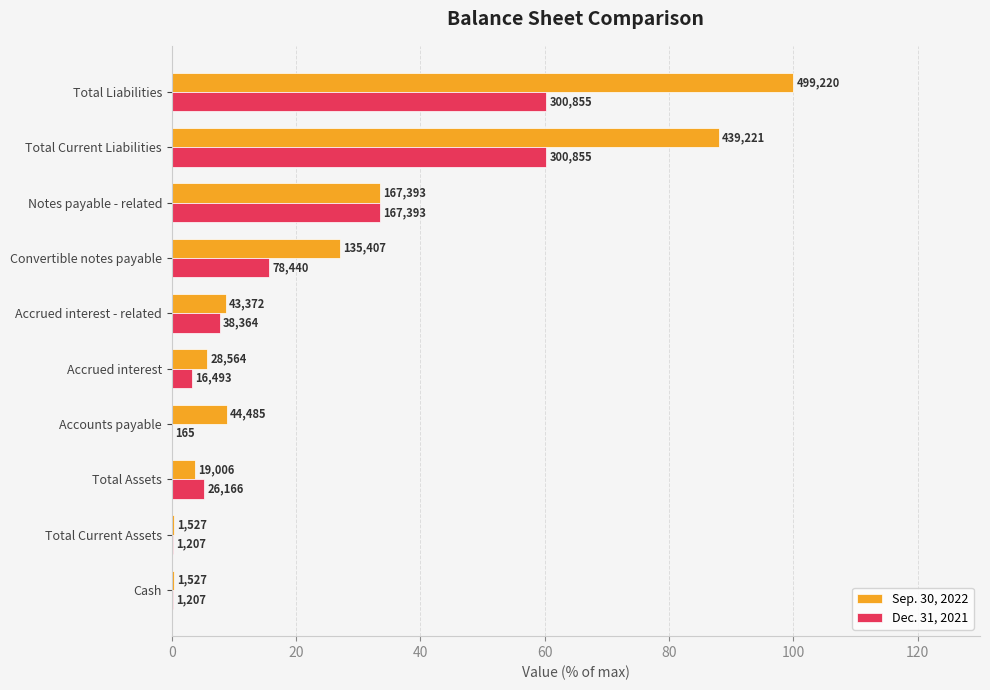

What are all the series names shown in the legend?

Sep. 30, 2022, Dec. 31, 2021